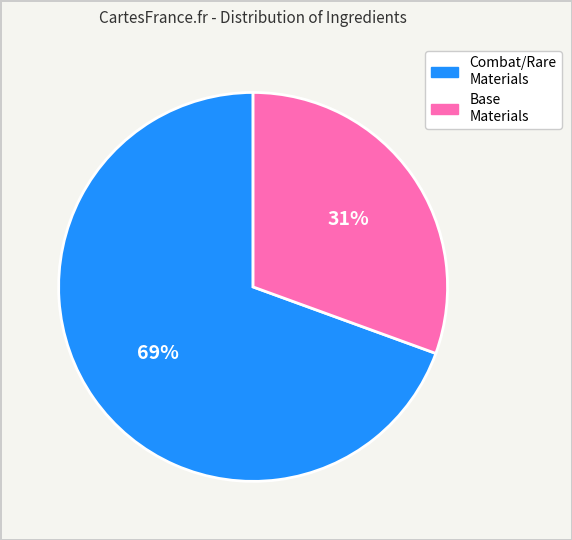

To the nearest percent, what is the average slice percentage?

50%